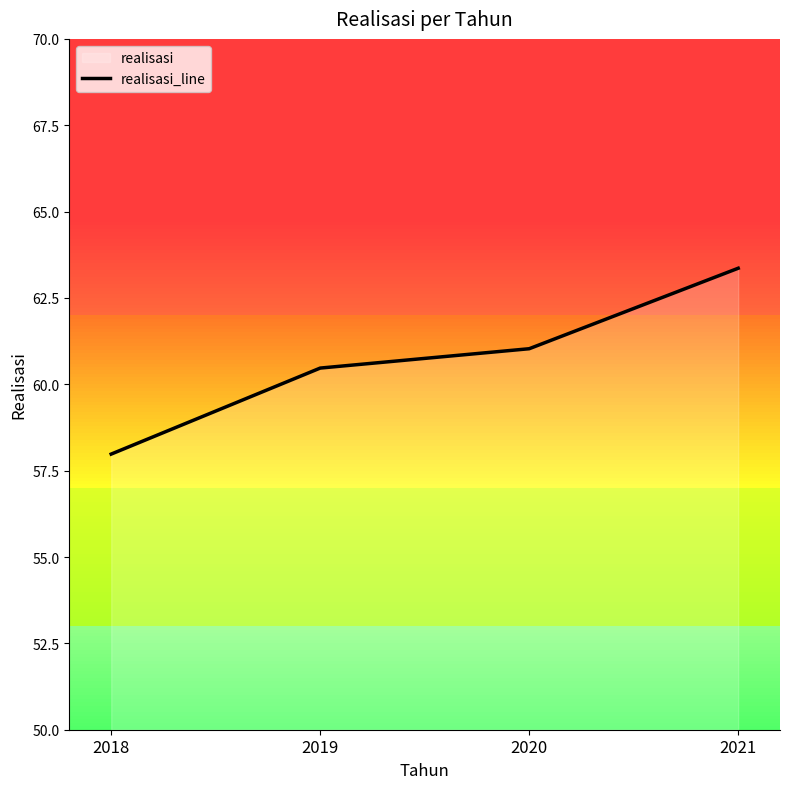

What is the average value?

60.7